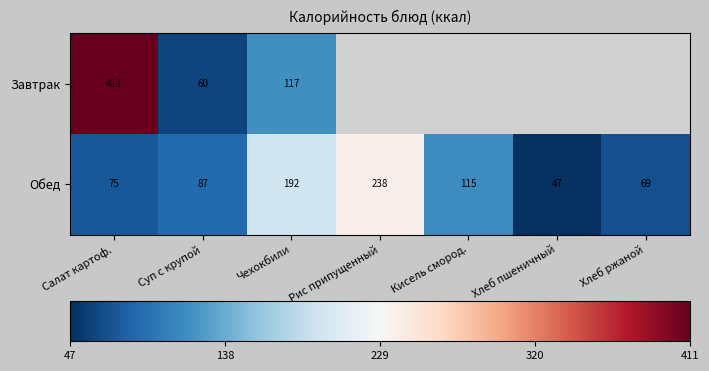

At which category is the sum across all series the highest?

Салат картоф.